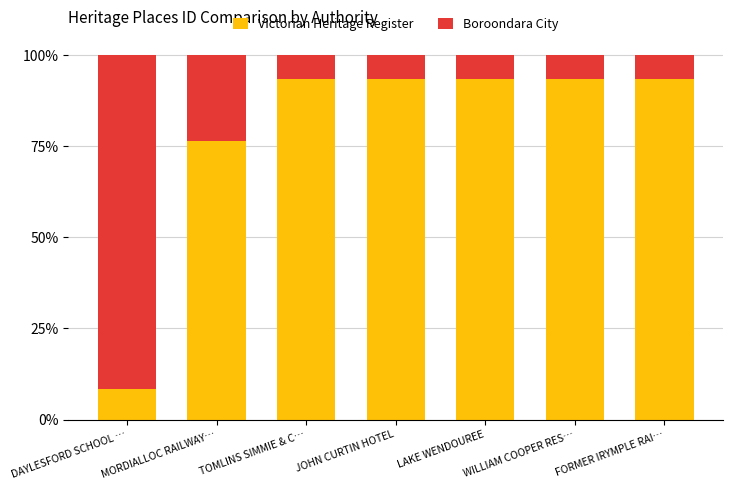

What is the total value across all series at JOHN CURTIN HOTEL?

1.0